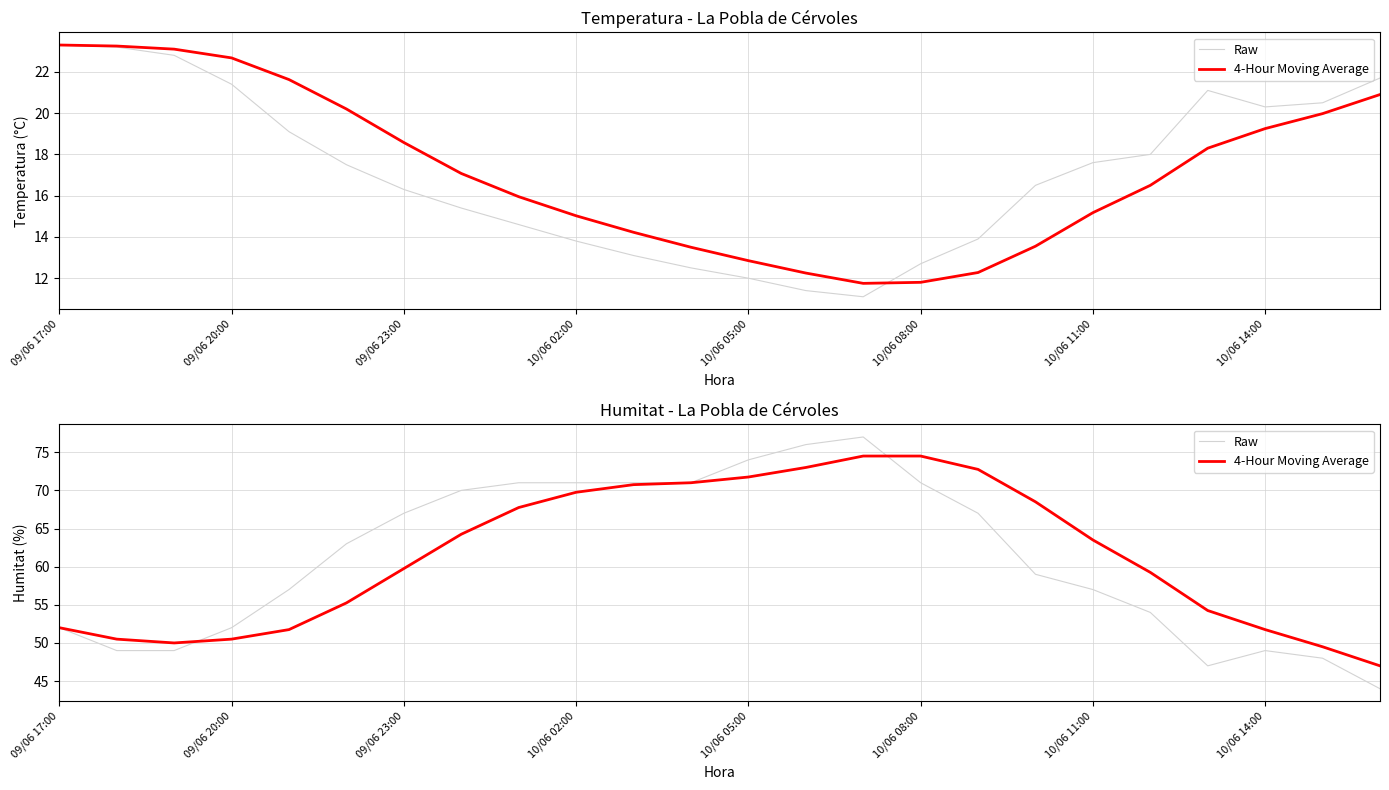

What is the average value of the Raw series?

61.1